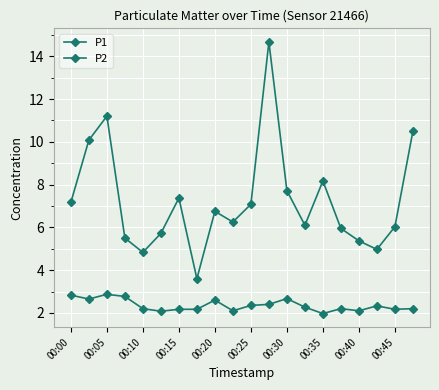

What is the average value of the P2 series?

2.4